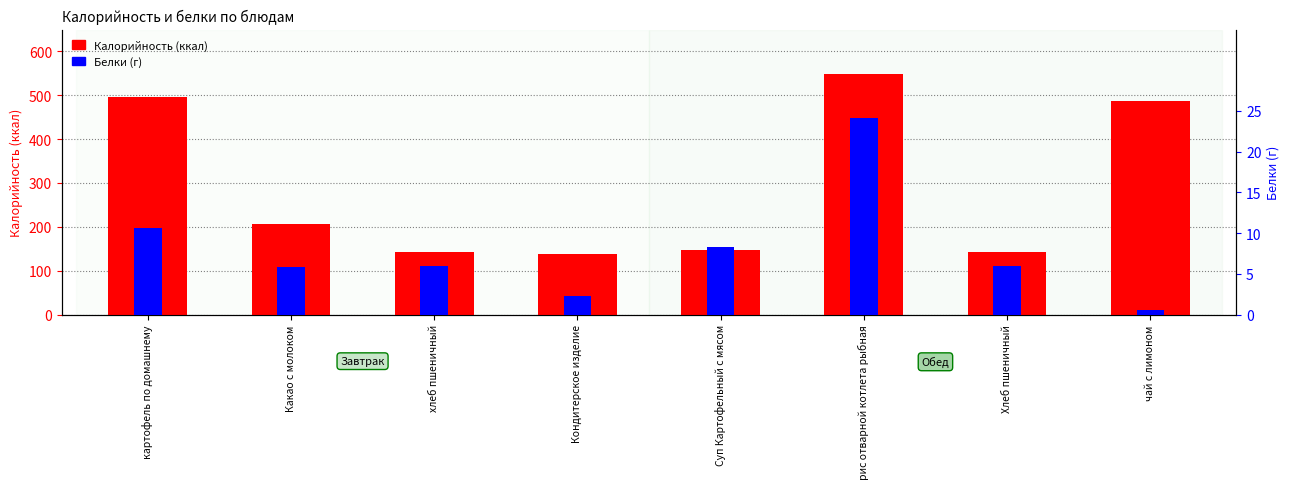

At which category is the sum across all series the highest?

рис отварной котлета рыбная